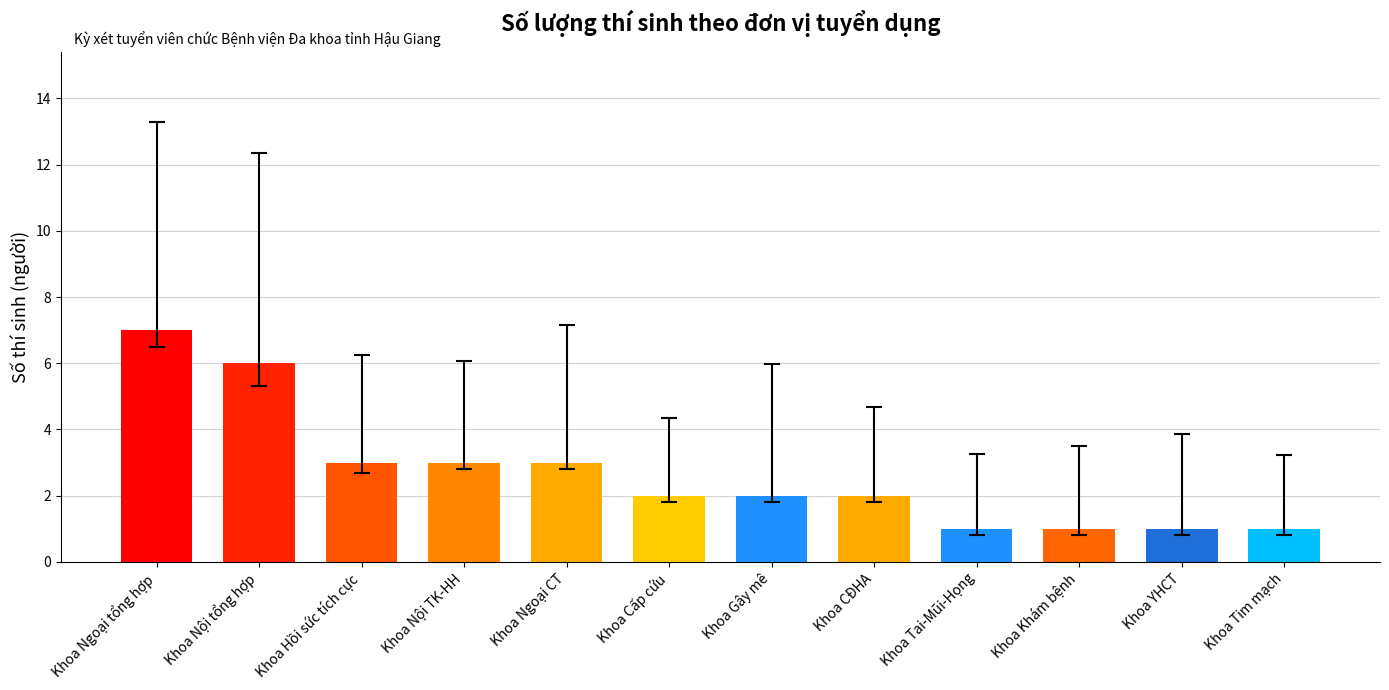

What is the maximum value shown in the chart?

7